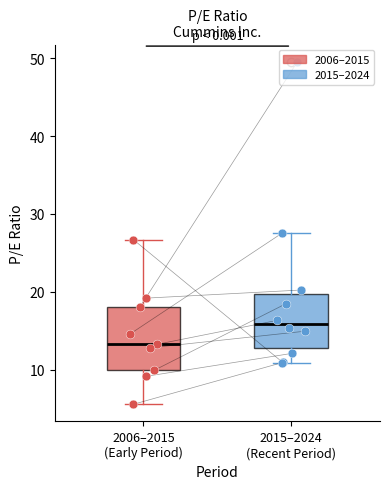

Reading left to right, read every box against the y-axis: the position of its median line, the range the box covers, and the ends of its whiskers. The values are not printed on the chart, so give them approximately, as read against the axis.

2006–2015 (Early Period): median 13, box 10 to 18, whiskers 6 to 27
2015–2024 (Recent Period): median 16, box 13 to 20, whiskers 11 to 28